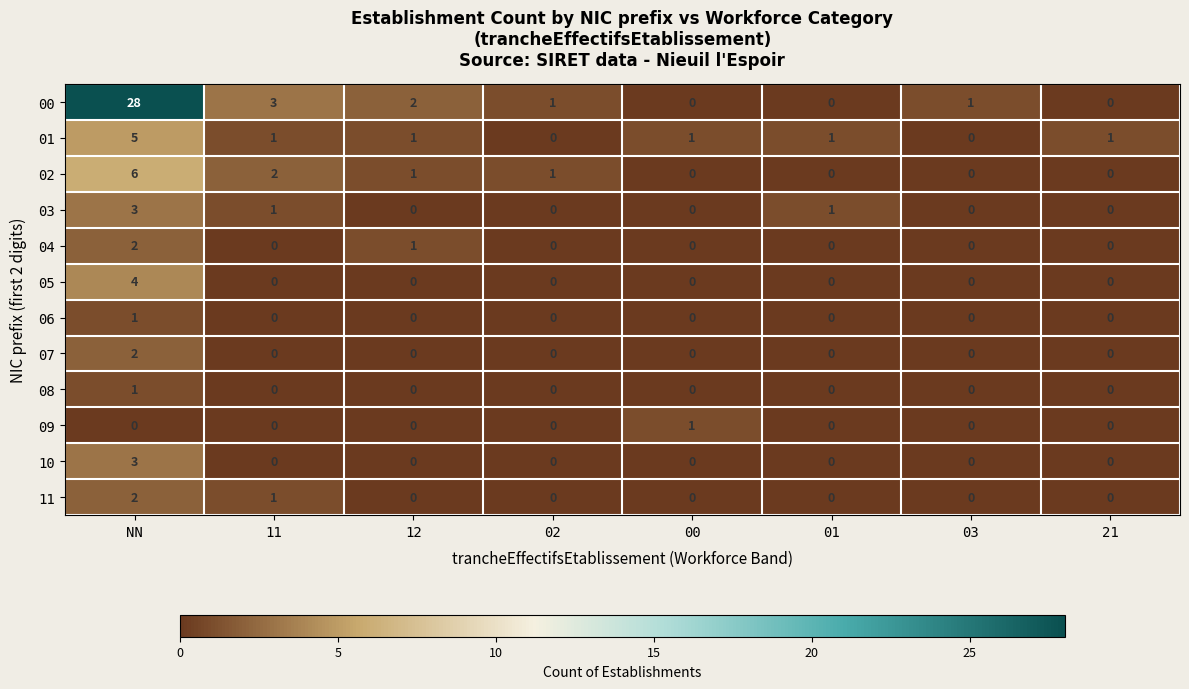

At which label does 00 first exceed 1?

NN